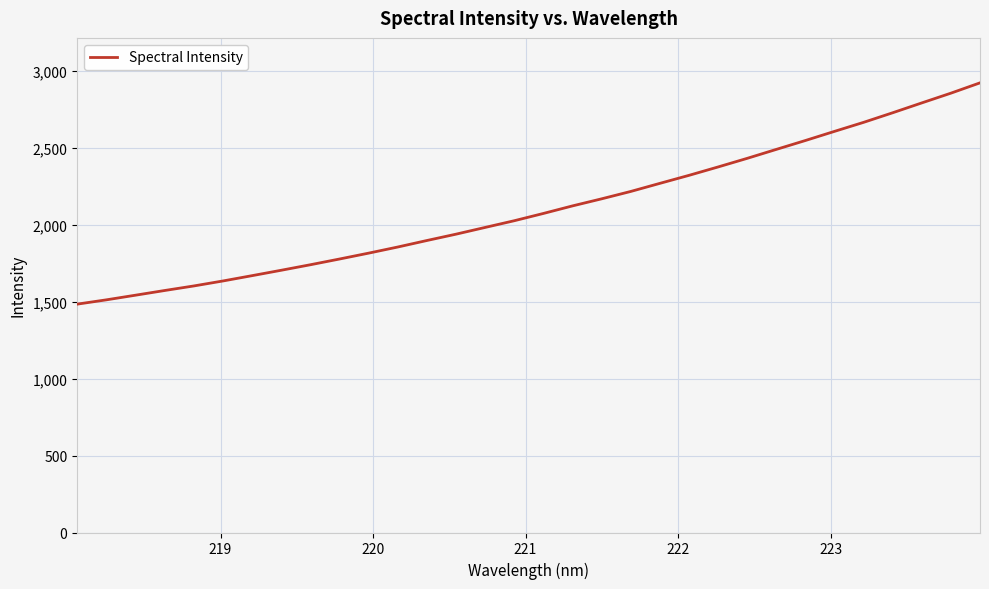

How many lines are shown in the chart?

1